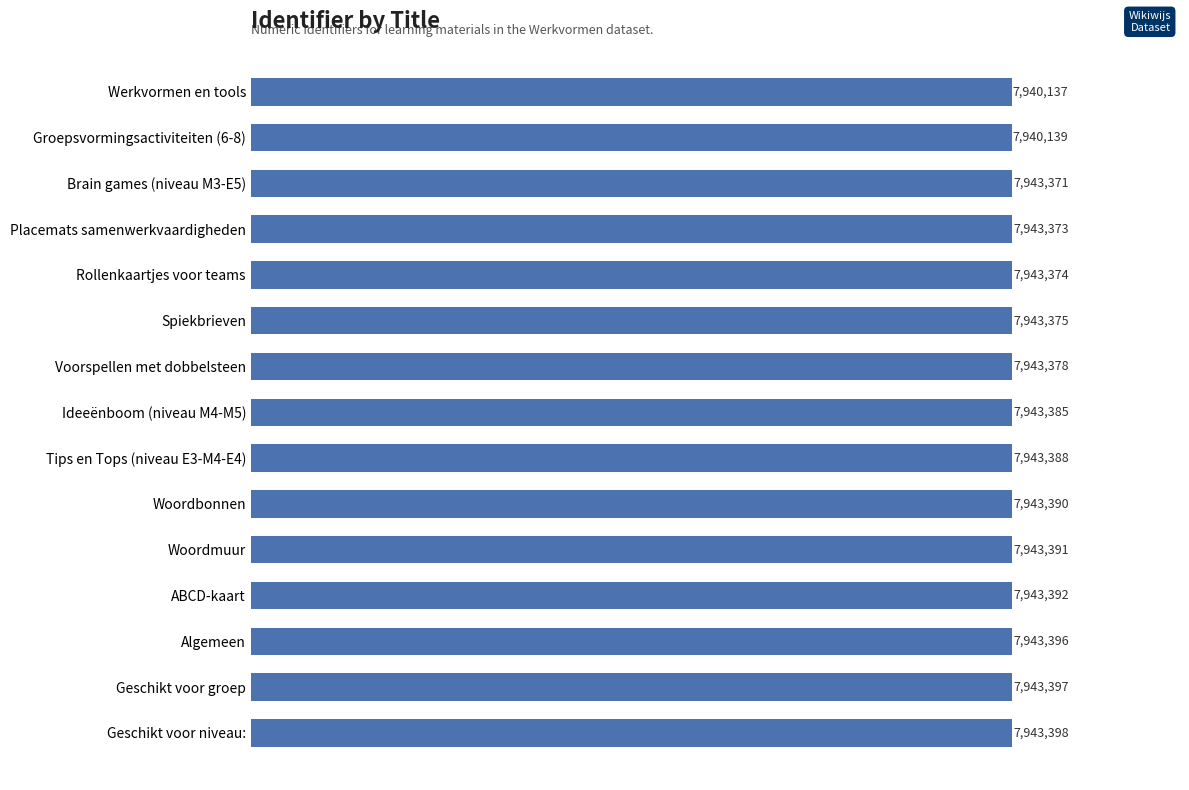

What is the greatest value displayed?

7943398